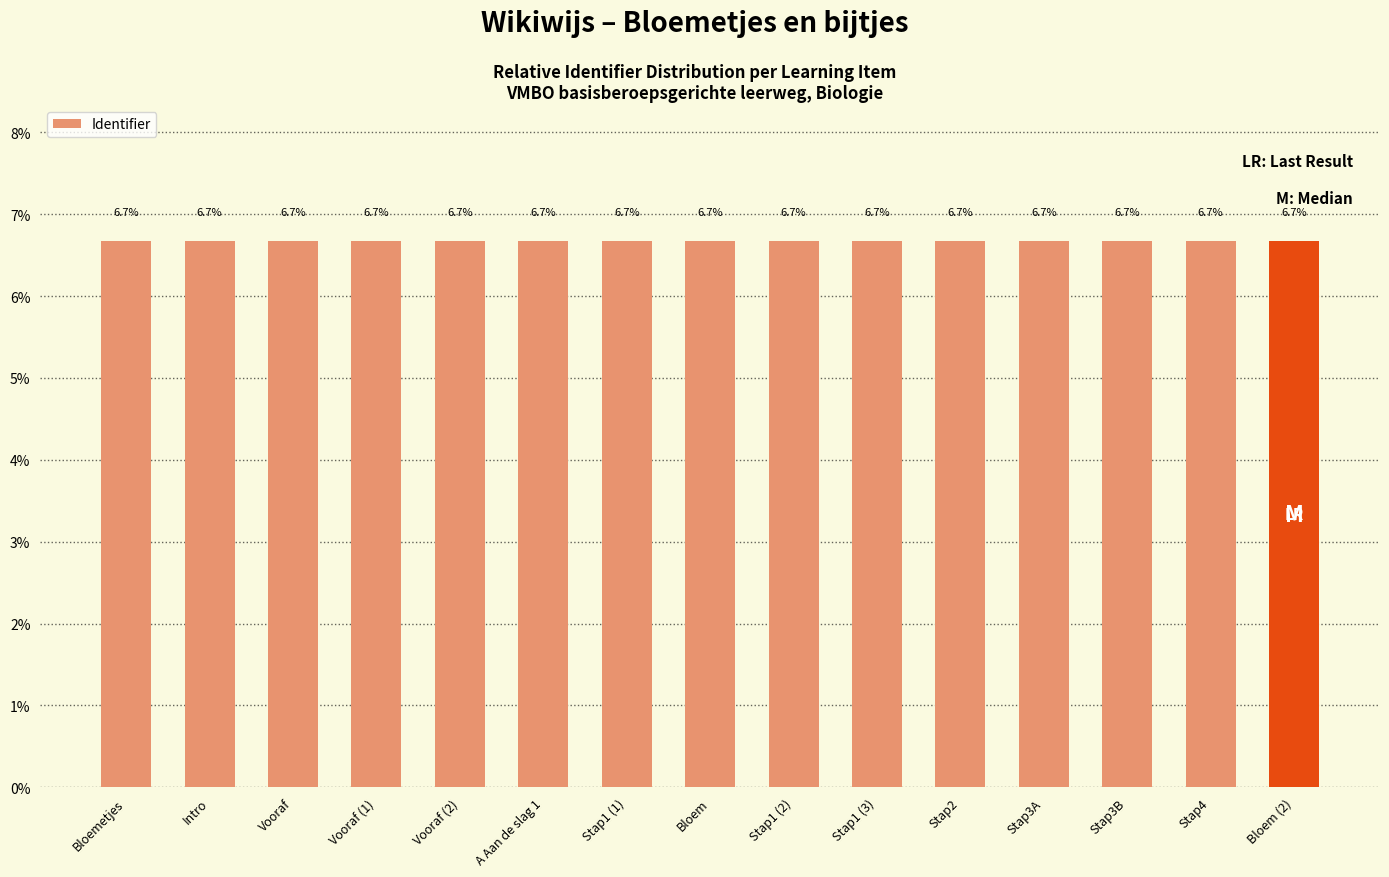

Reading right to left, extract all data points from this chart.

Bloem (2)=6.7	Stap4=6.7	Stap3B=6.7	Stap3A=6.7	Stap2=6.7	Stap1 (3)=6.7	Stap1 (2)=6.7	Bloem=6.7	Stap1 (1)=6.7	A Aan de slag 1=6.7	Vooraf (2)=6.7	Vooraf (1)=6.7	Vooraf=6.7	Intro=6.7	Bloemetjes=6.7